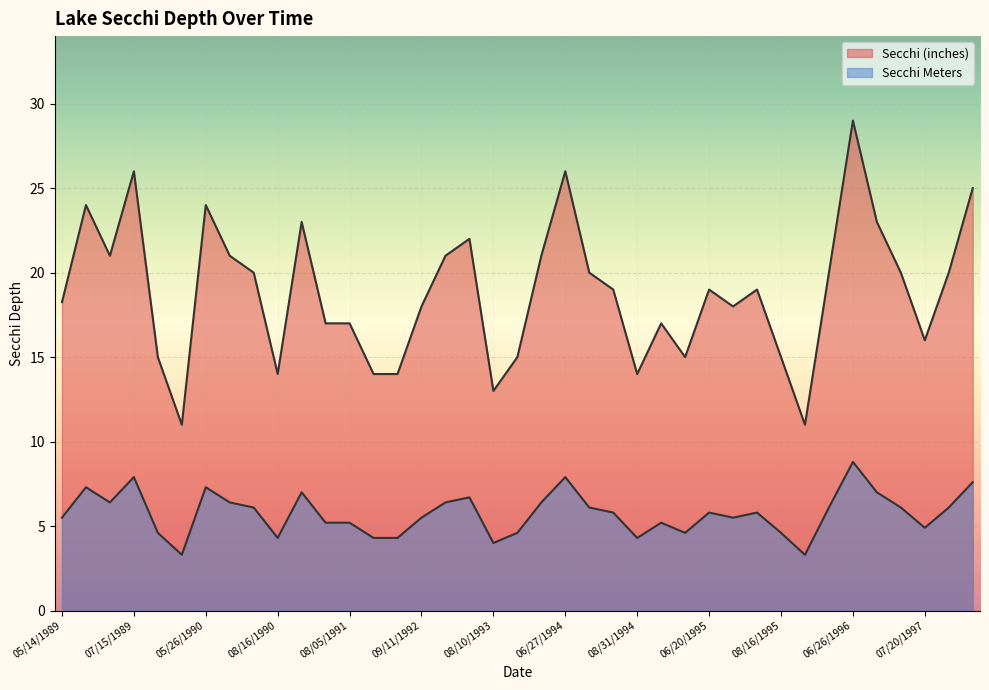

Which series has the widest spread of values?

Secchi (inches)